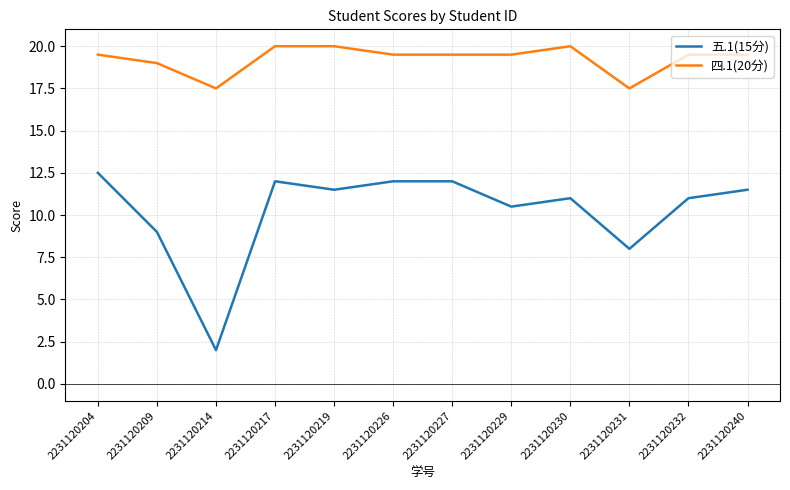

True or false: 四.1(20分) and 五.1(15分) cross at least once.

False